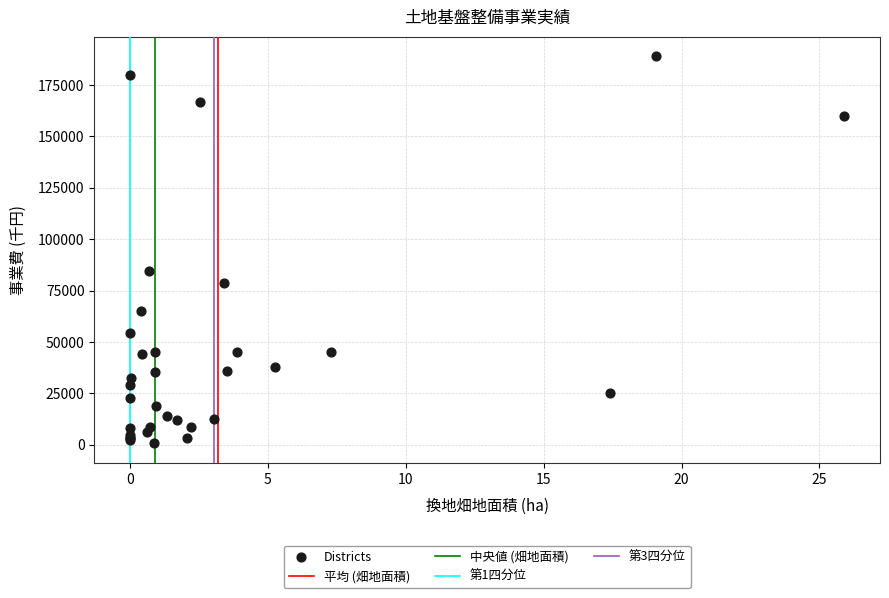

What Y value in the scatter plot is closest to 94825?

84568